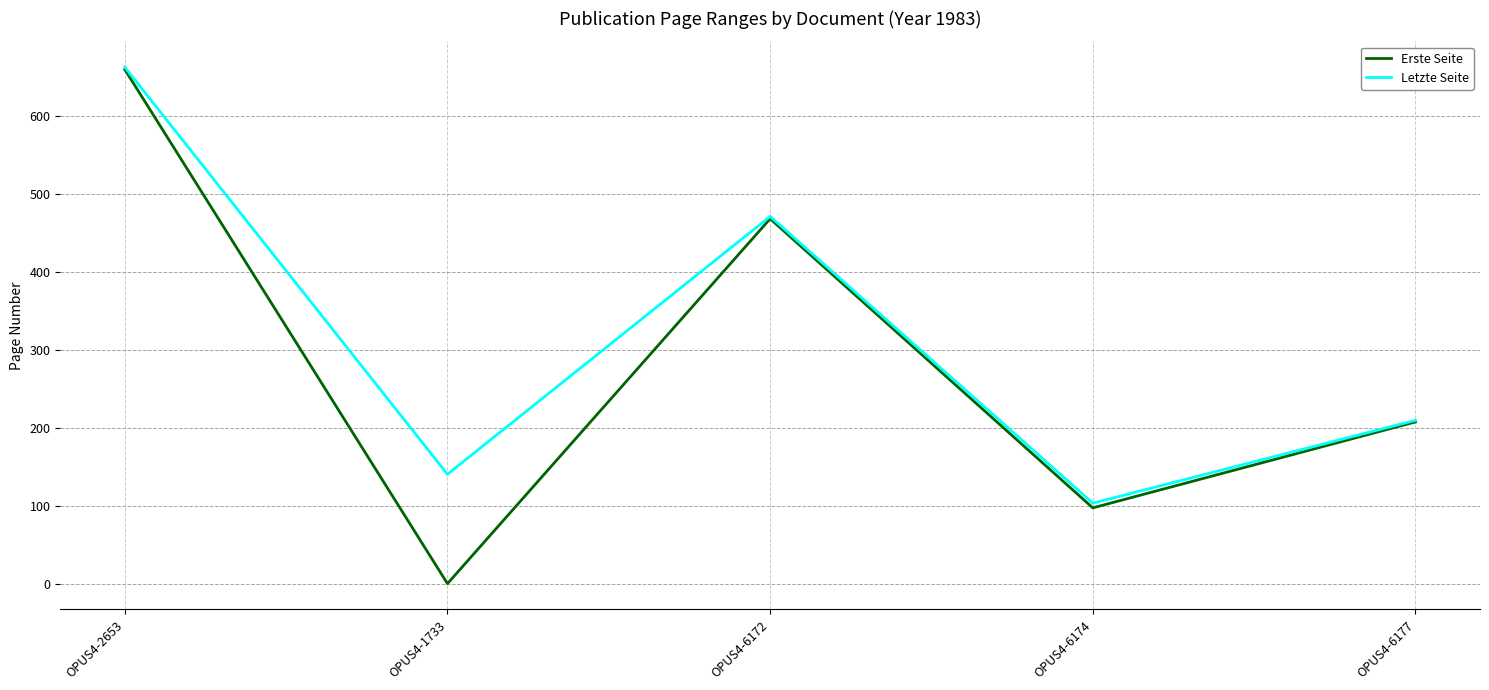

At which category is the sum across all series the highest?

OPUS4-2653